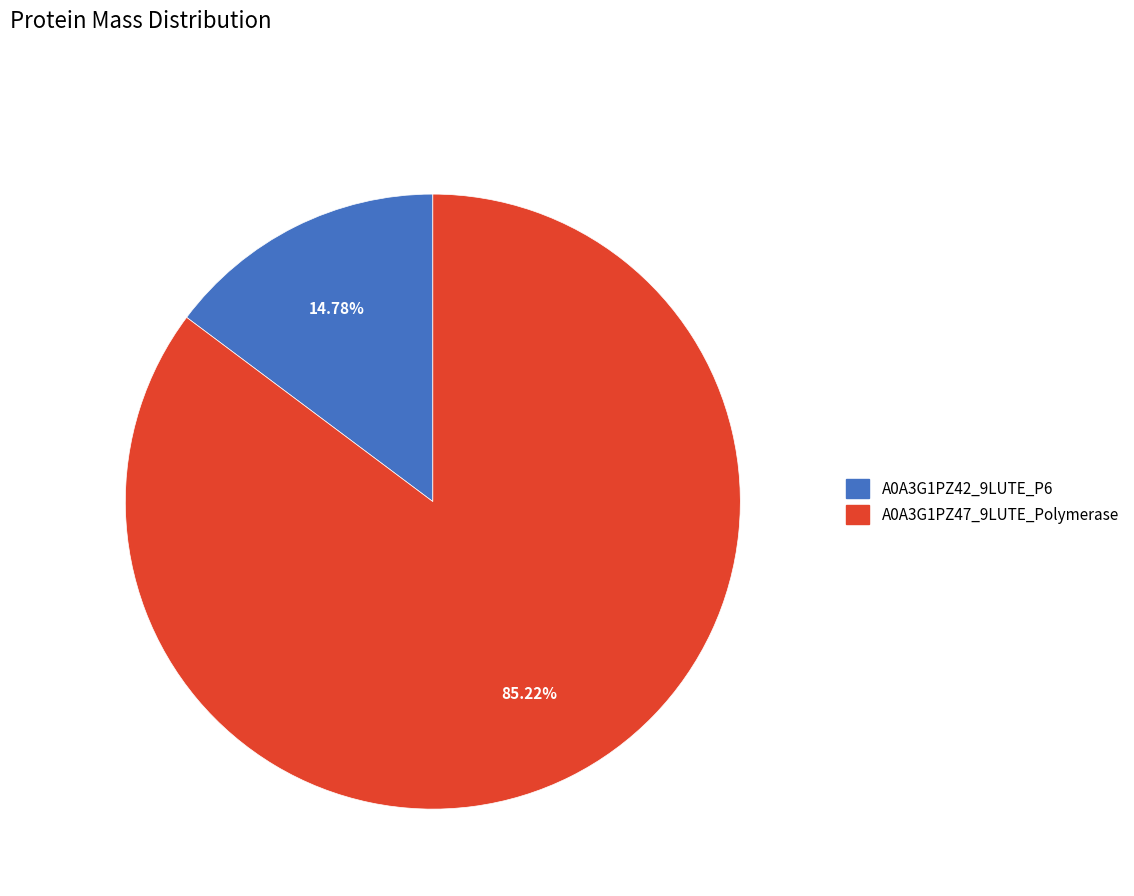

Is it true that A0A3G1PZ47_9LUTE_Polymerase is 97% of the pie?

False